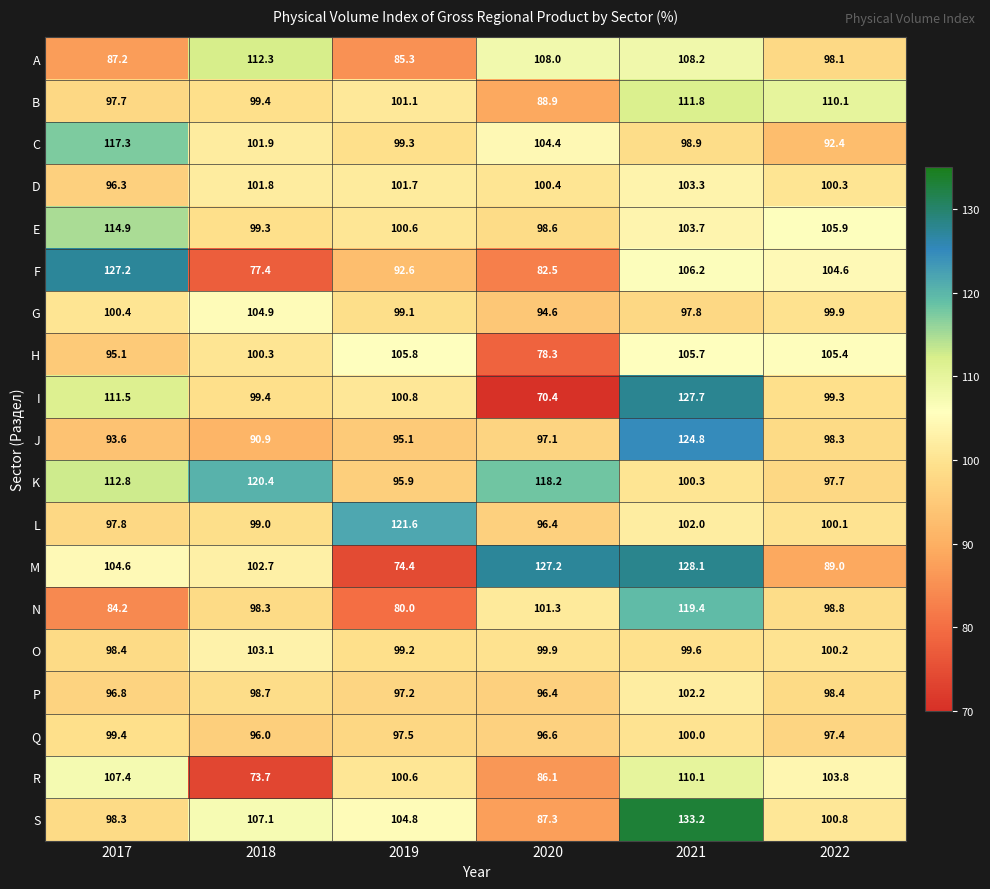

What is the difference between the second highest and minimum values in the O series?

1.8